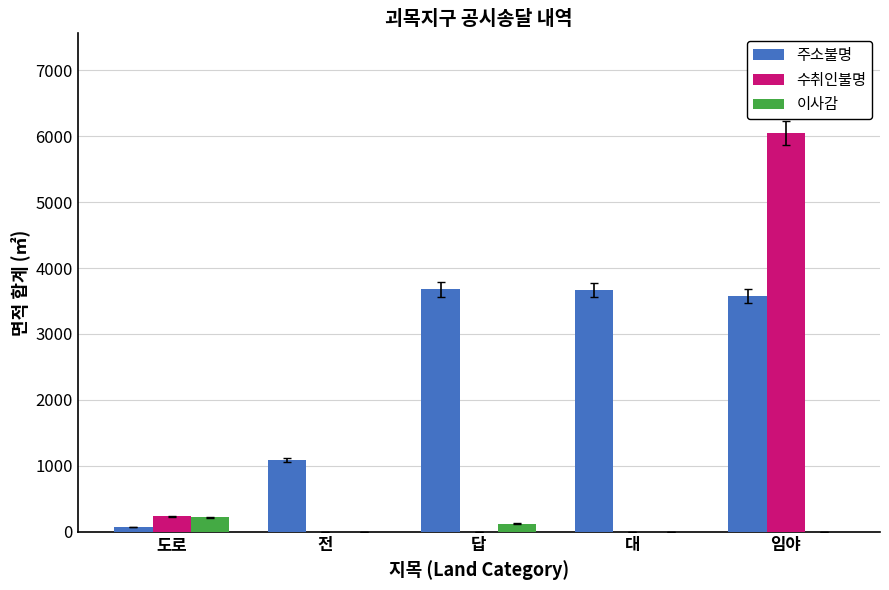

True or false: 수취인불명 has a value of 6050 at 임야.

True